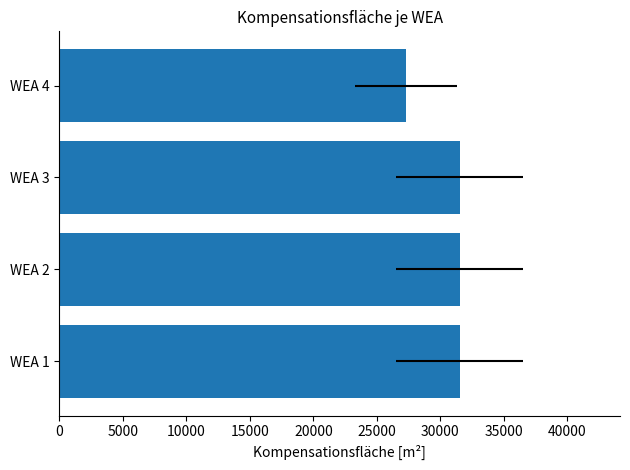

What is the average value?

30484.8